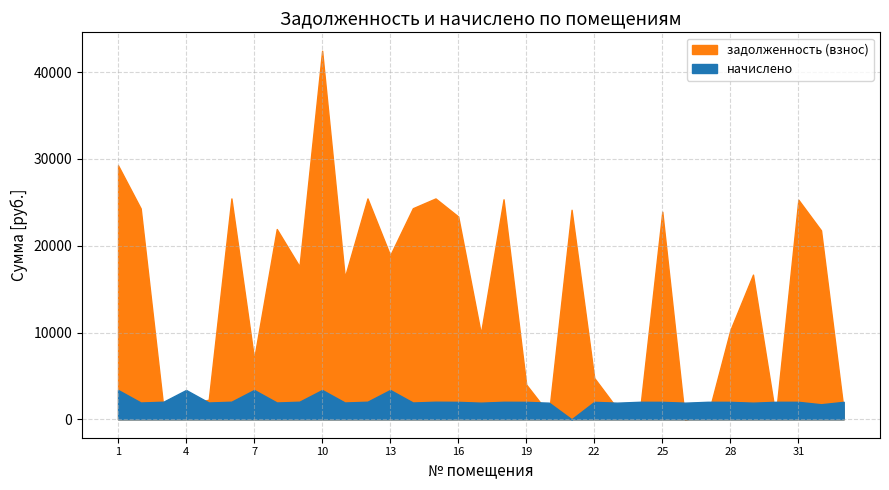

At which category does задолженность (взнос) reach its first local peak?

6